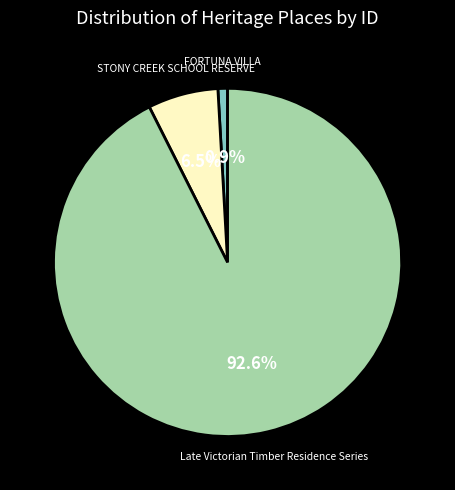

Count the number of slices in the pie.

3